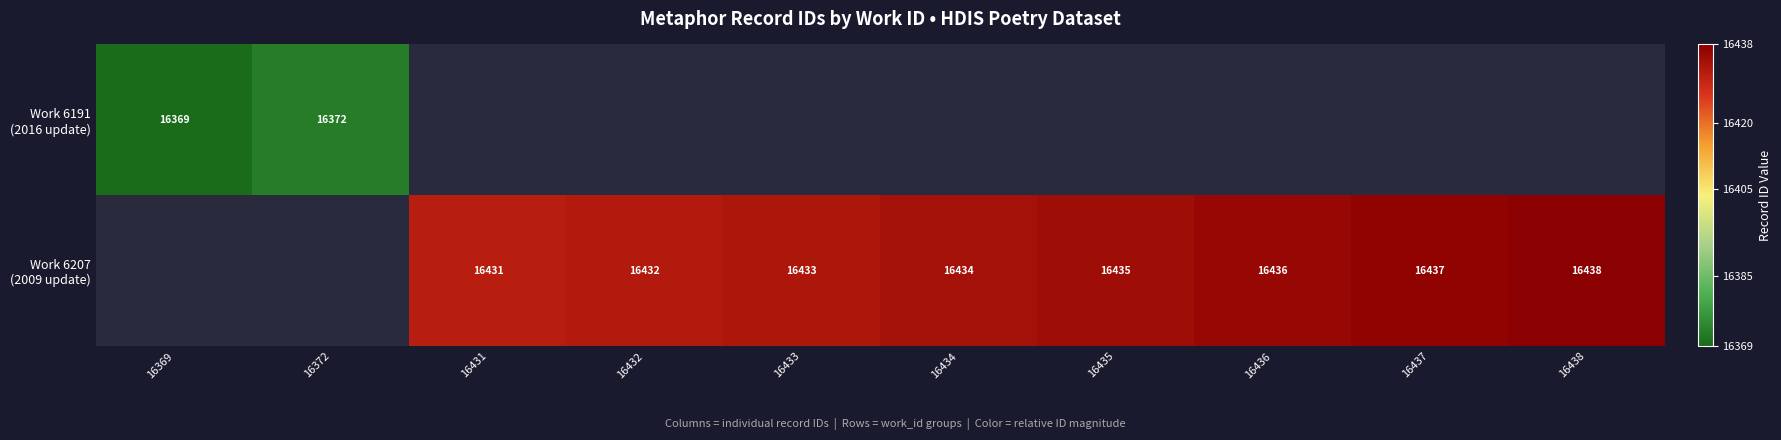

How many data points in Work 6207 (2009 update) are above 16434?

4